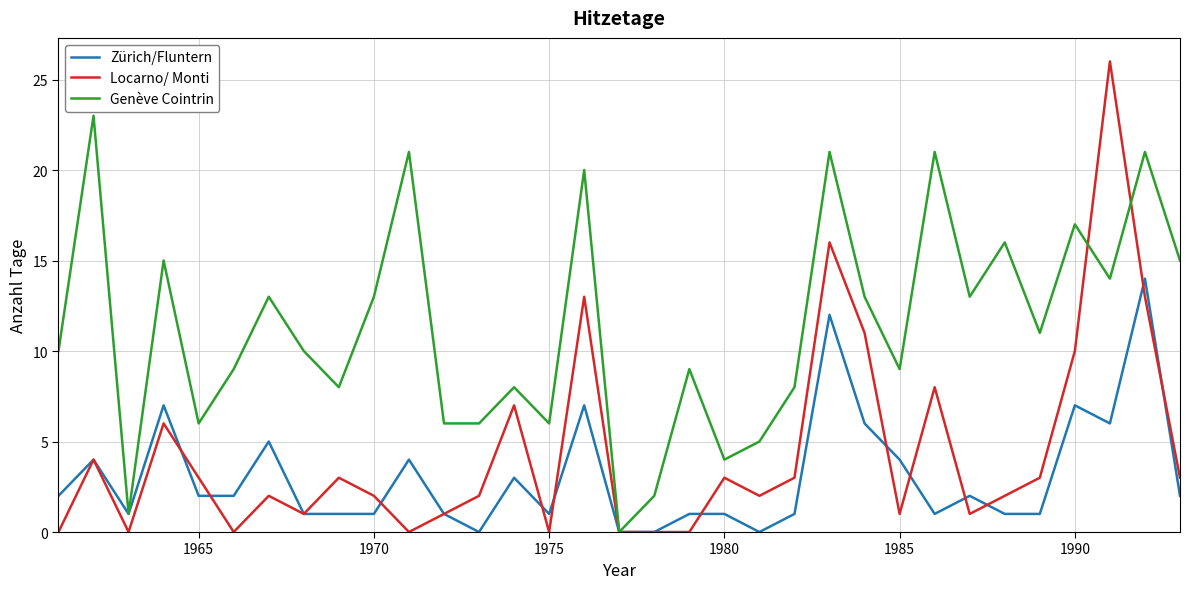

How many lines are shown in the chart?

3